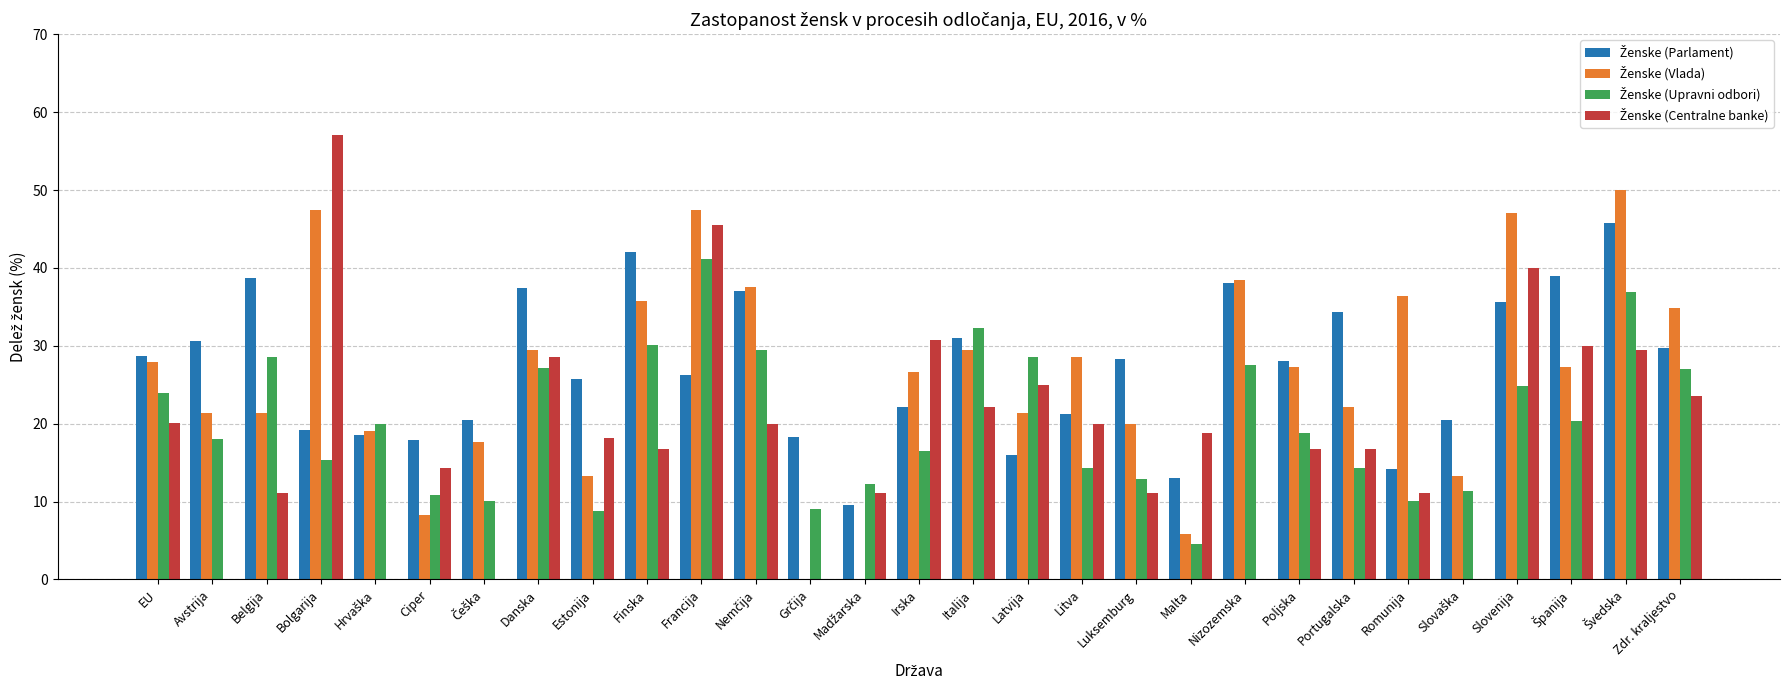

Which category has the highest value across all series?

Bolgarija